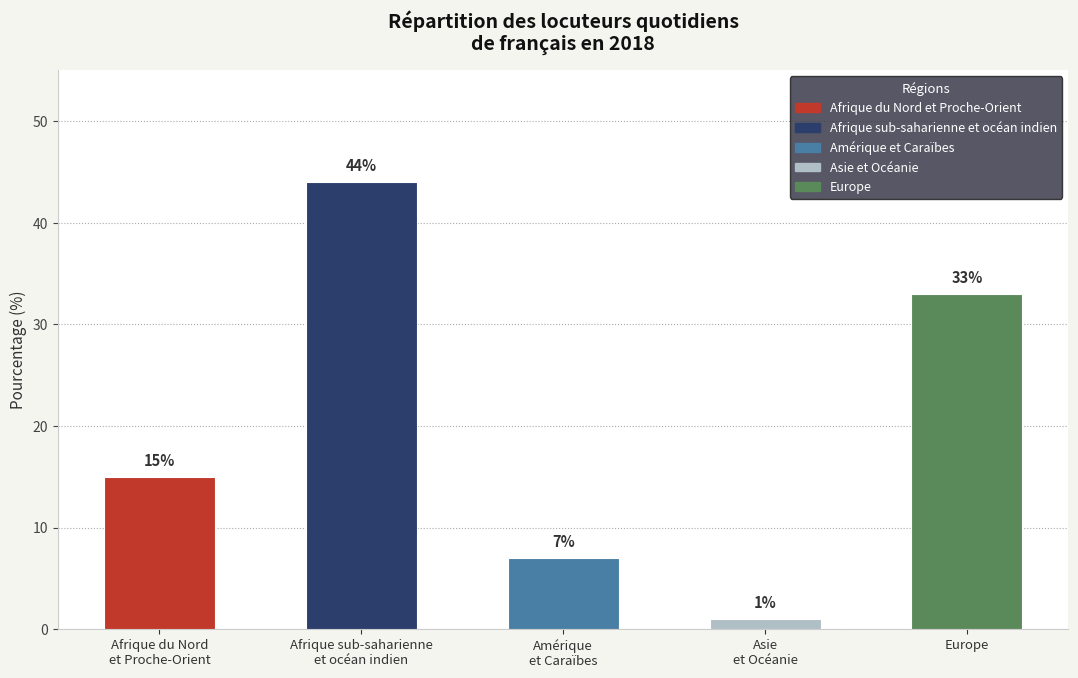

Are the bars horizontal?

No